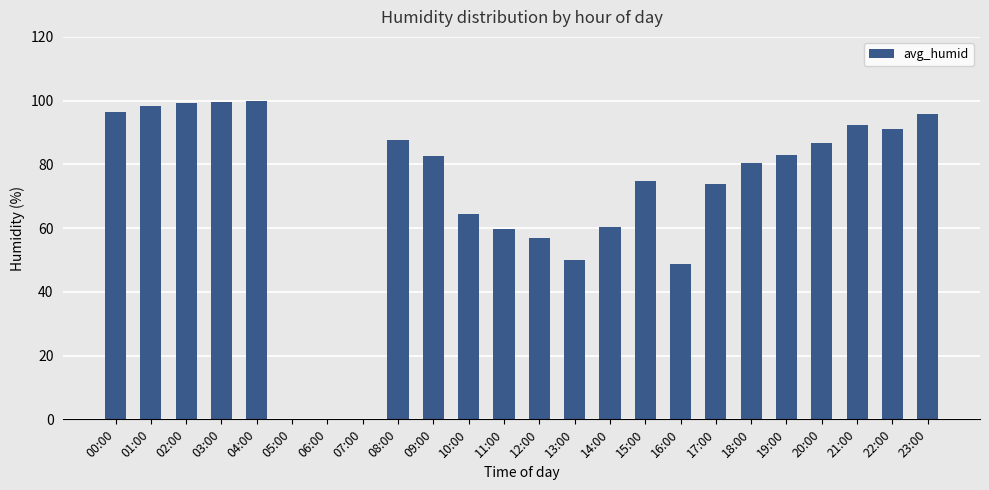

What is the sum of the values at 06:00 and 13:00?

50.0